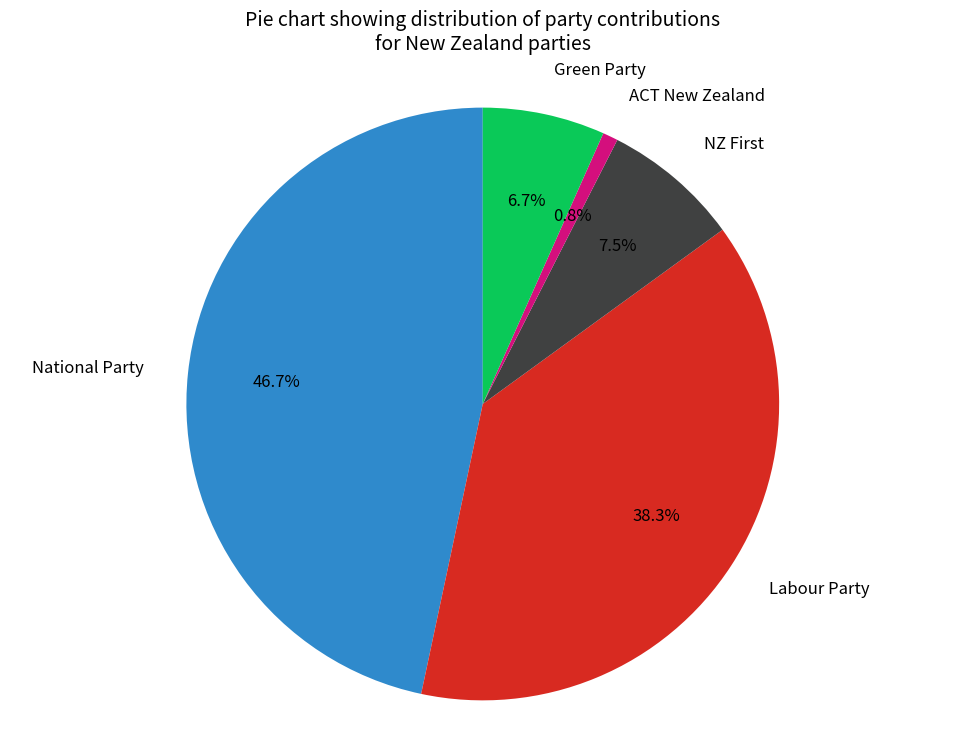

How many slices are in this pie chart?

5